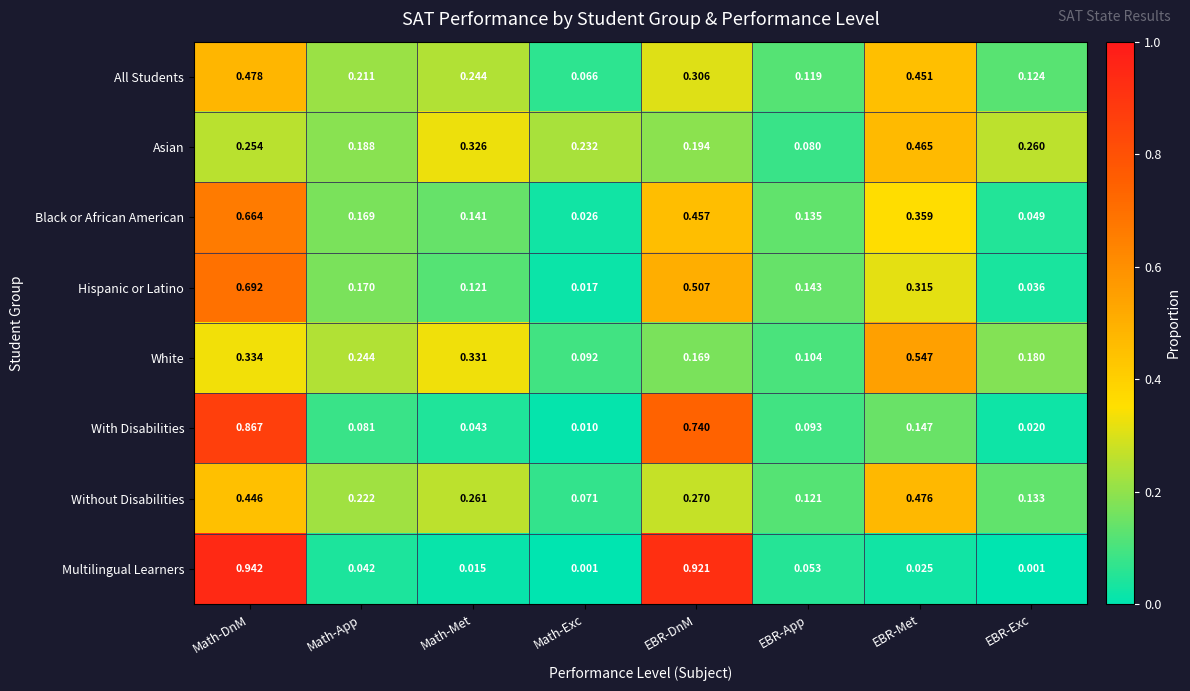

Which series has the largest range (max minus min)?

Multilingual Learners